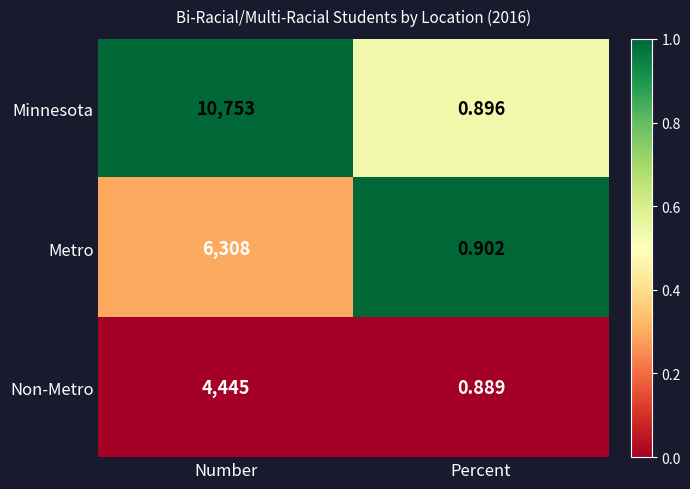

What is the difference between the highest and lowest values at Percent?

0.0